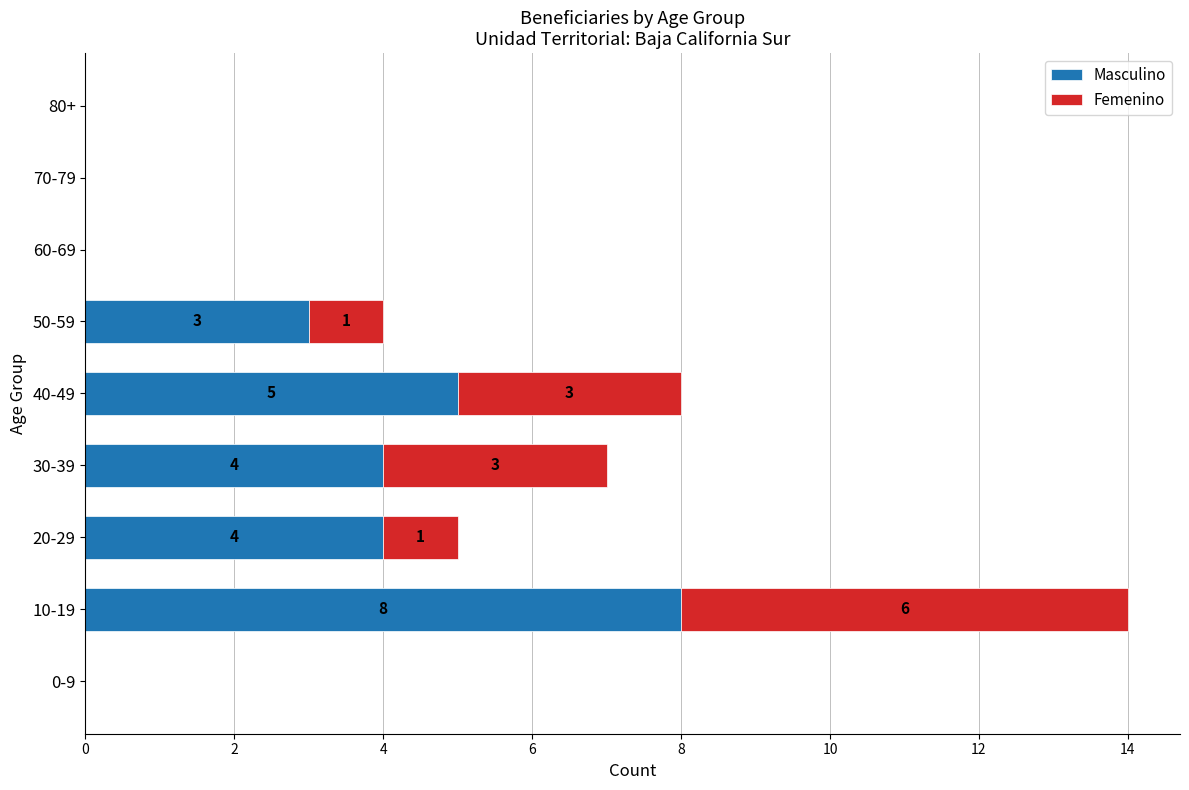

What is the sum of the Masculino values at 30-39 and 80+?

4